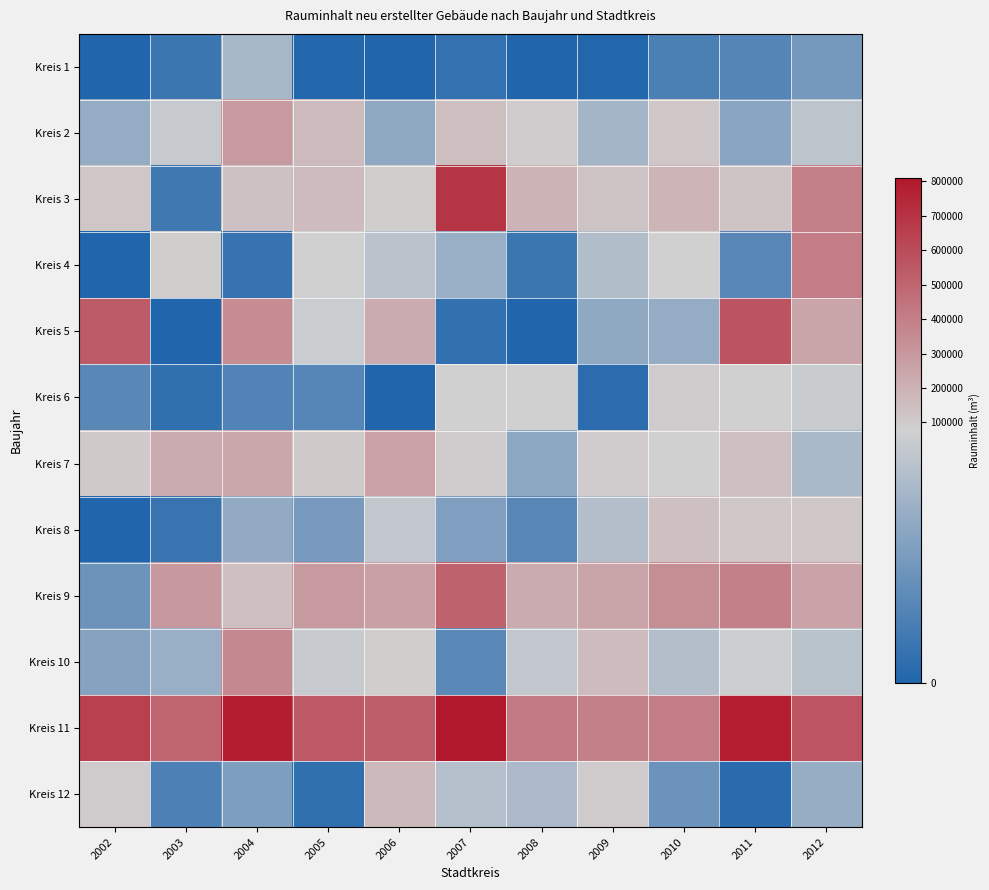

Rank the series by their maximum value, from highest to lowest.

Kreis 11, Kreis 3, Kreis 5, Kreis 9, Kreis 4, Kreis 10, Kreis 2, Kreis 7, Kreis 12, Kreis 8, Kreis 6, Kreis 1